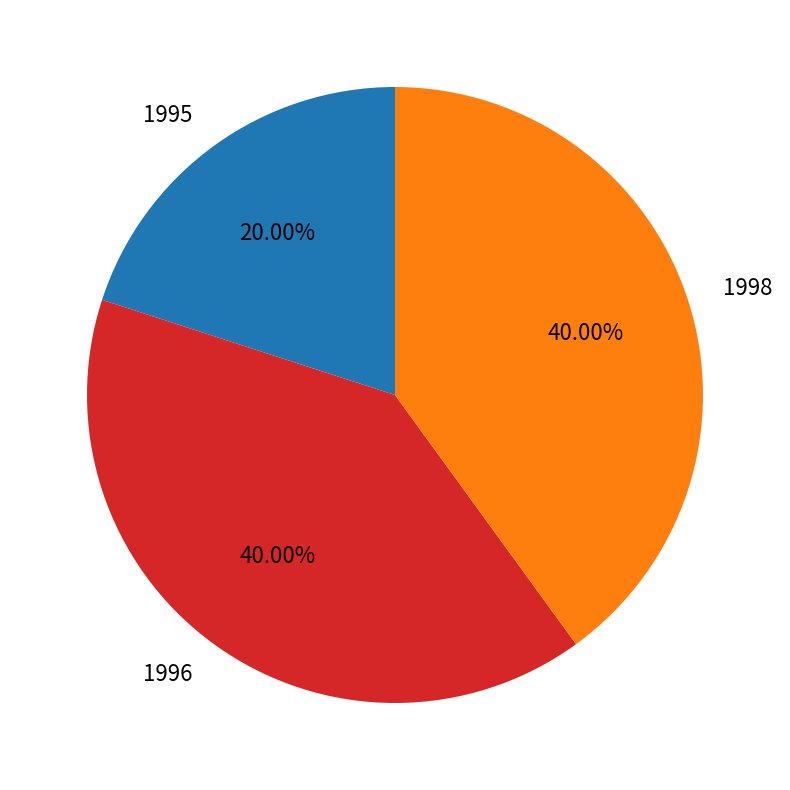

How many segments does this pie chart have?

3